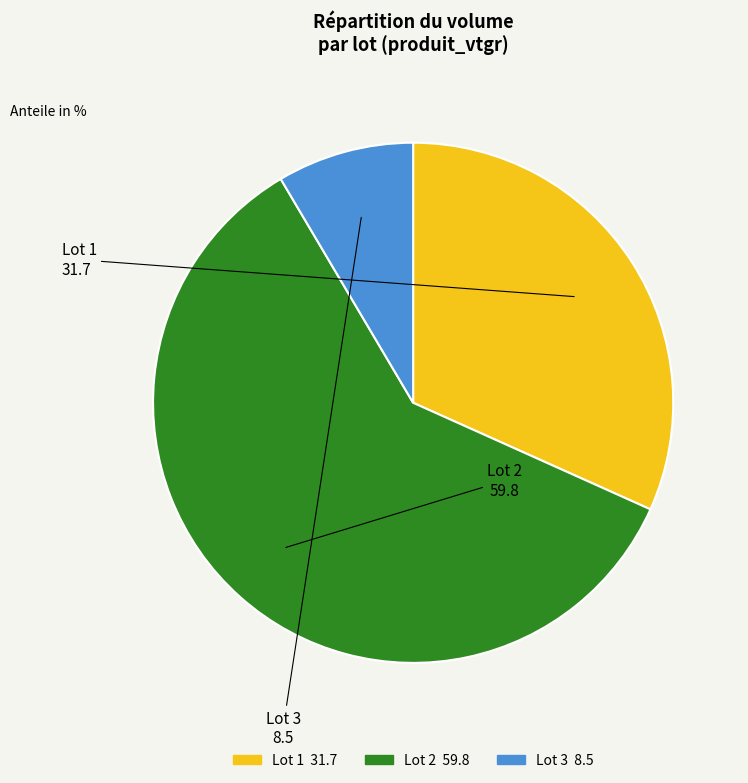

What is the smallest slice in the pie chart?

Lot 3